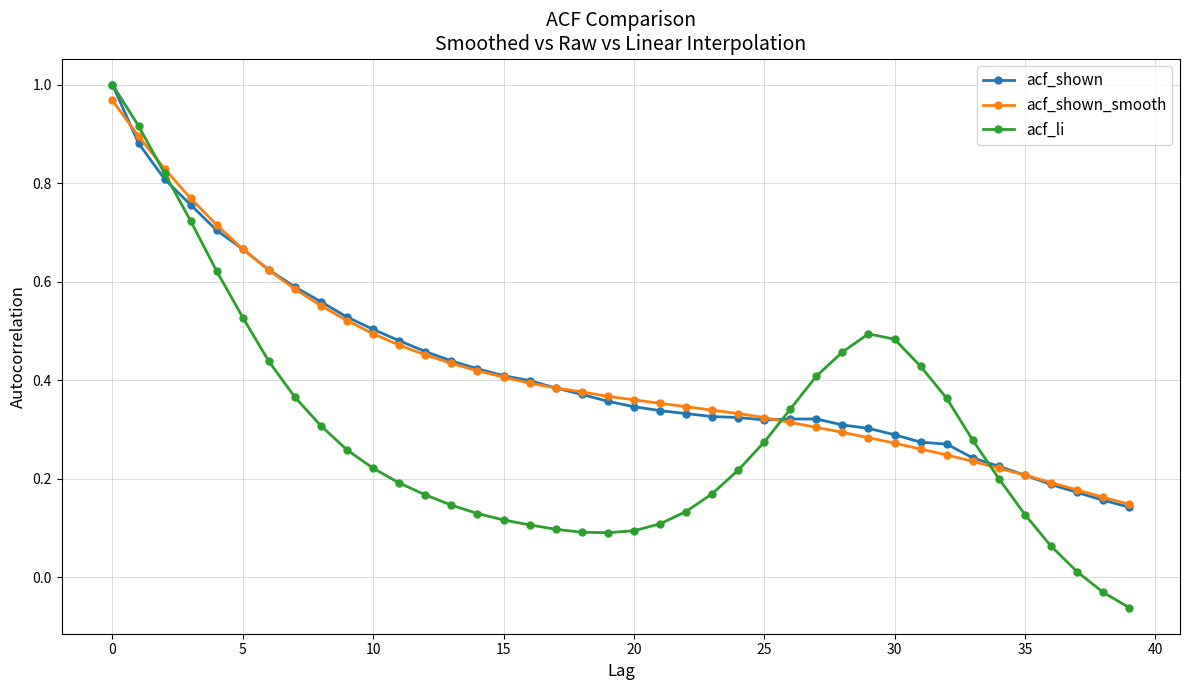

Is this an area chart (filled region under the line)?

No